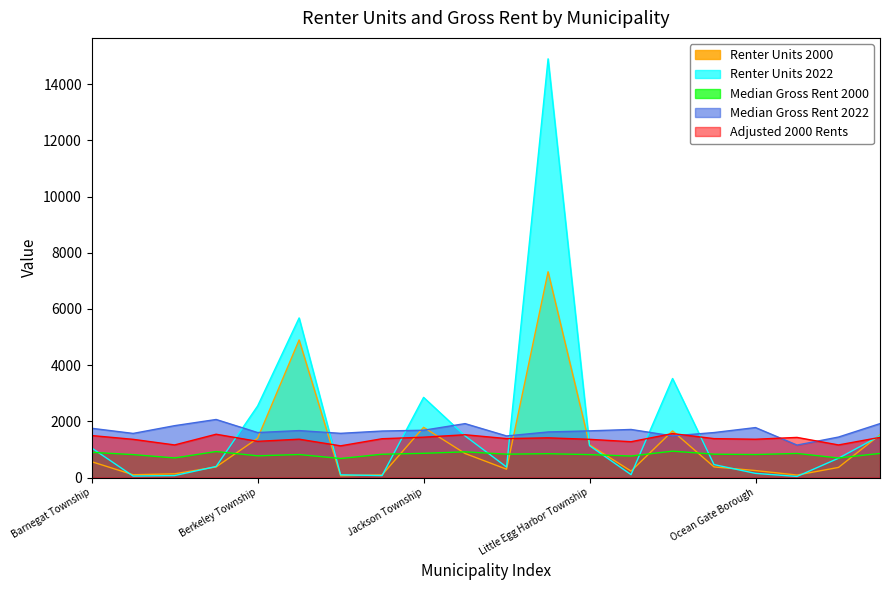

What is the difference between the maximum and minimum values in the Adjusted 2000 Rents series?

436.4